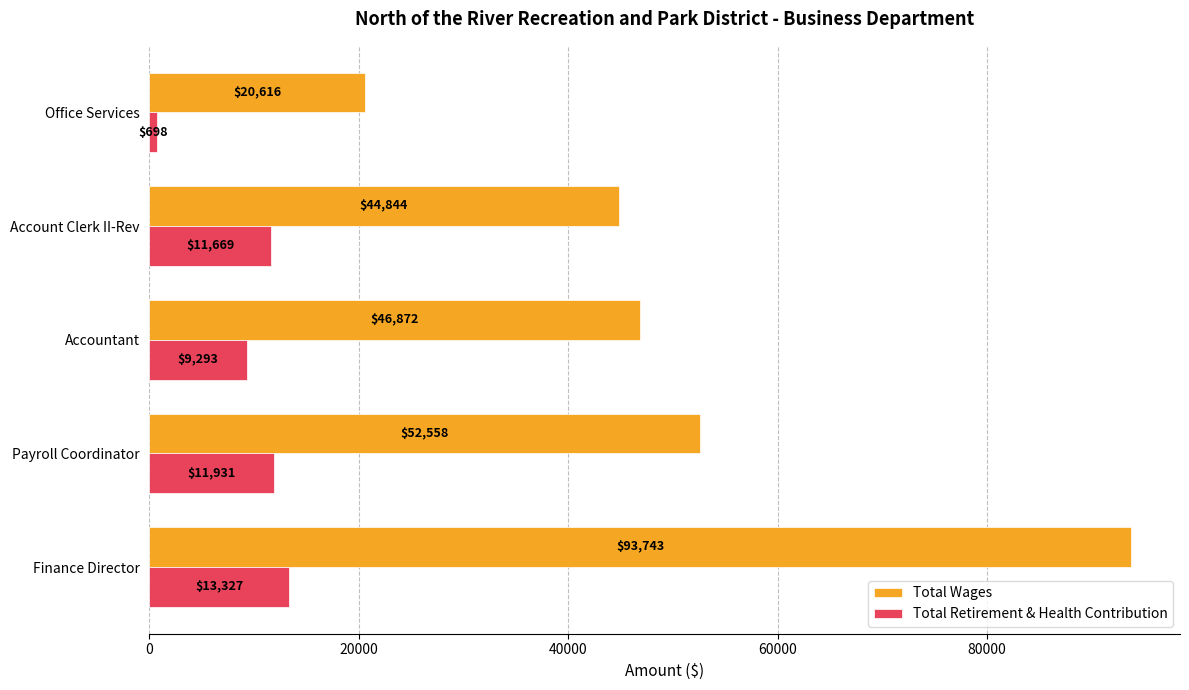

True or false: Total Wages has a value of 93743 at Finance Director.

True